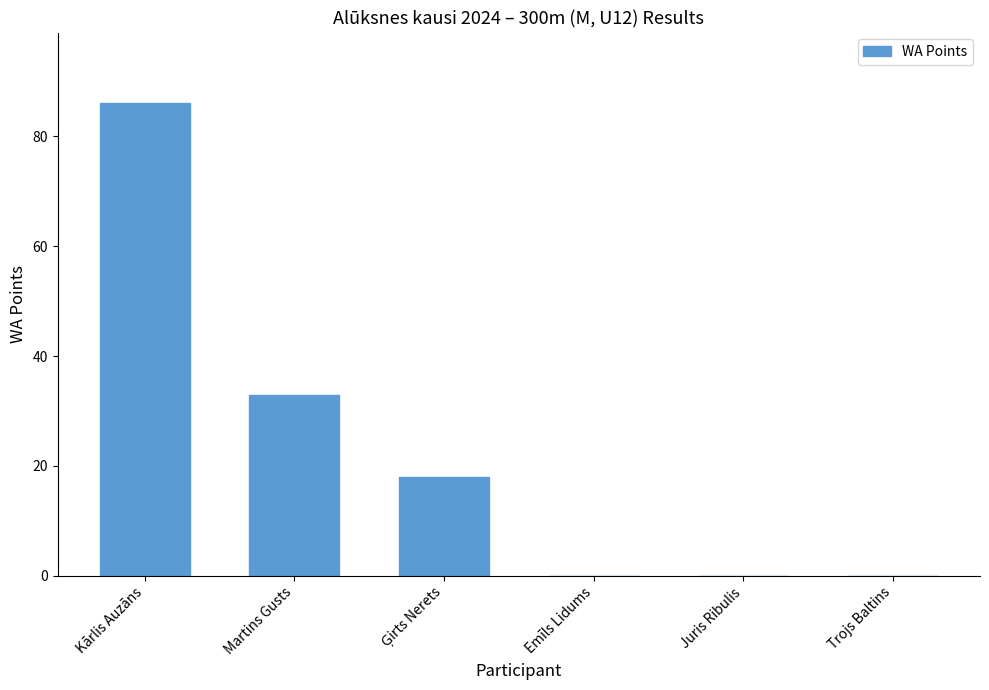

What is the change in value from Kārlis Auzāns to Emīls Lidums?

-86